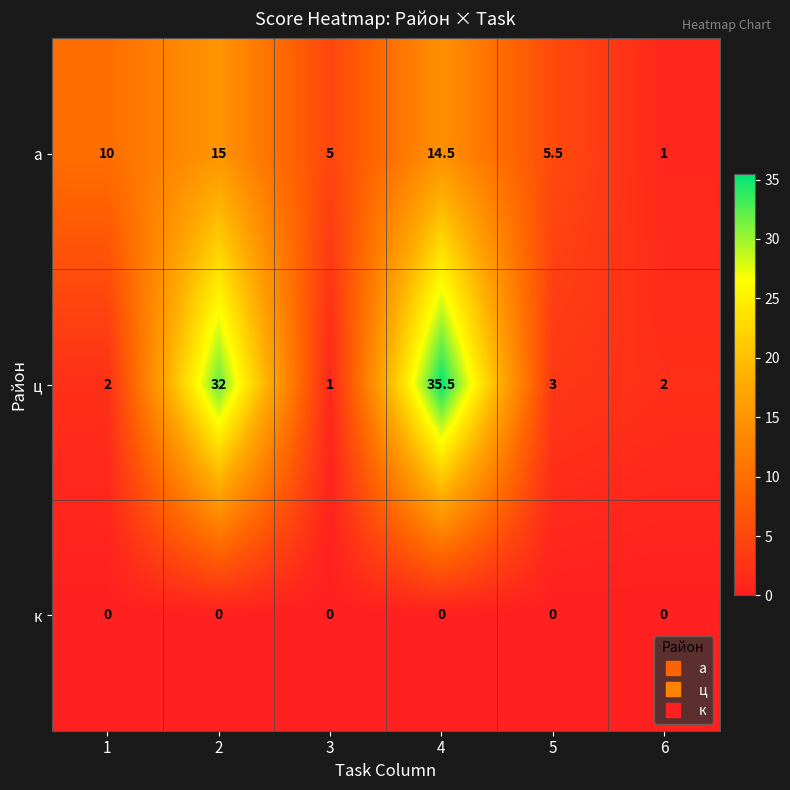

Rank the series by their maximum value, from highest to lowest.

ц, а, к